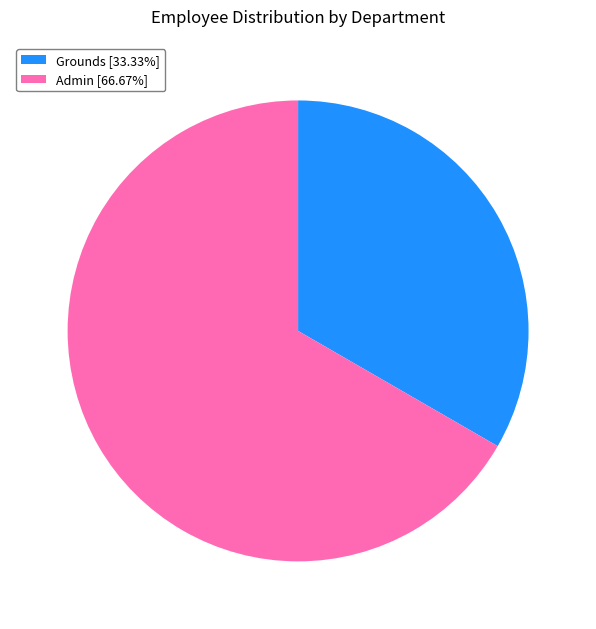

True or false: Admin accounts for 81% of the total.

False